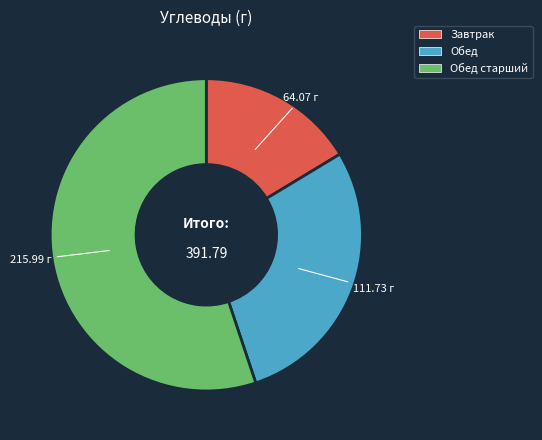

Is there a majority slice in this chart?

Yes